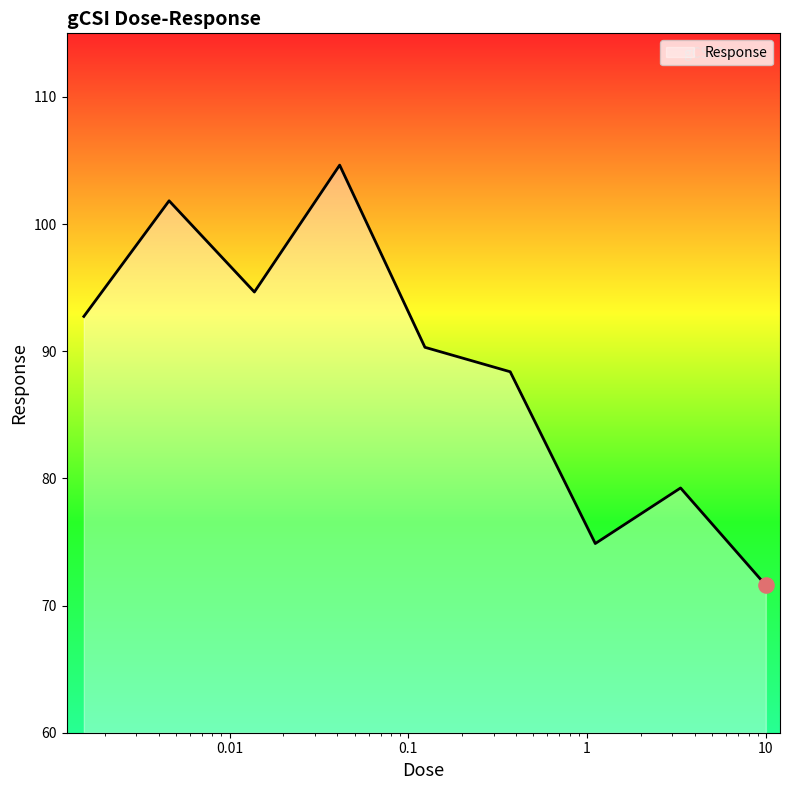

What is the maximum value shown in the chart?

104.6